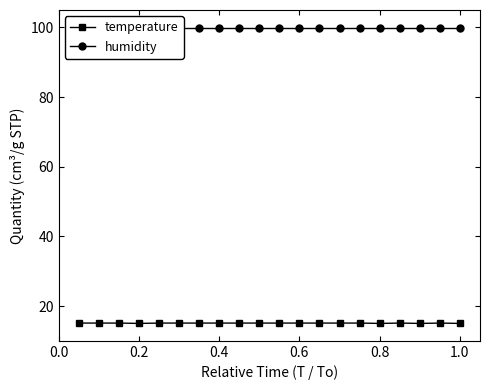

What is the difference between the maximum and second lowest values in the temperature series?

0.1